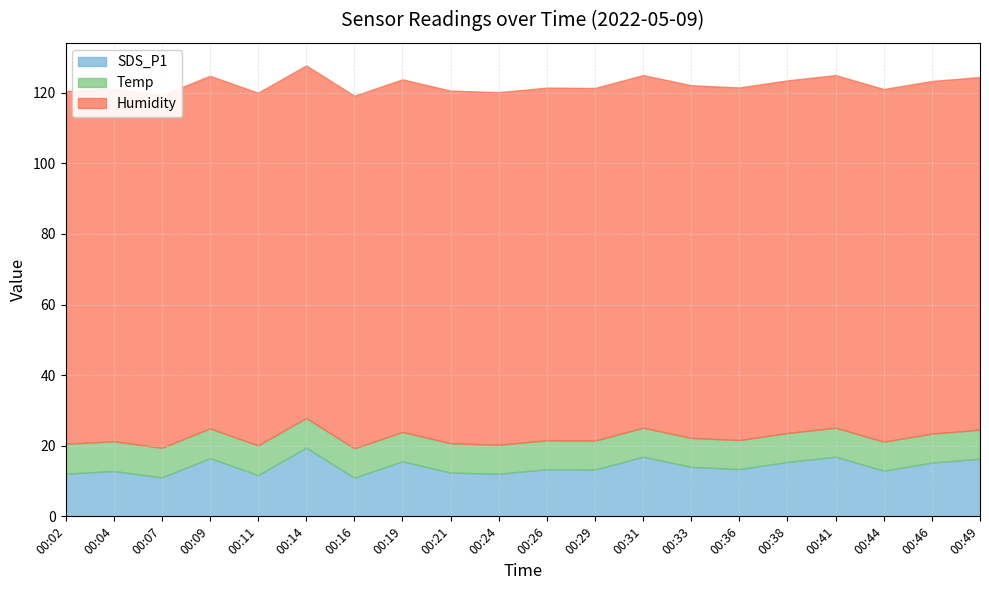

Does the chart have visible grid lines?

Yes